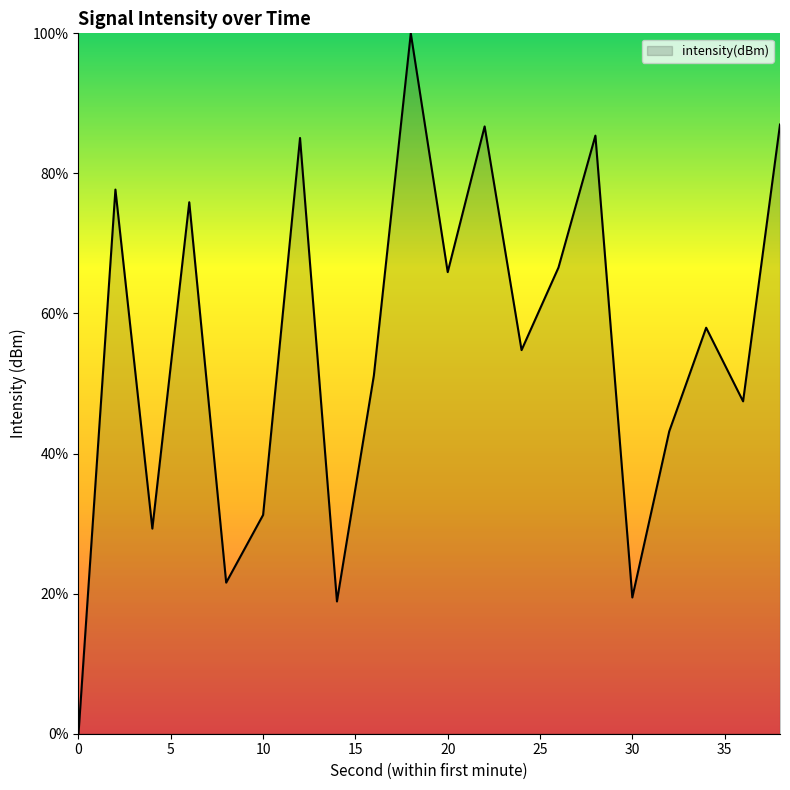

What is the difference between the maximum and minimum values?

100.0